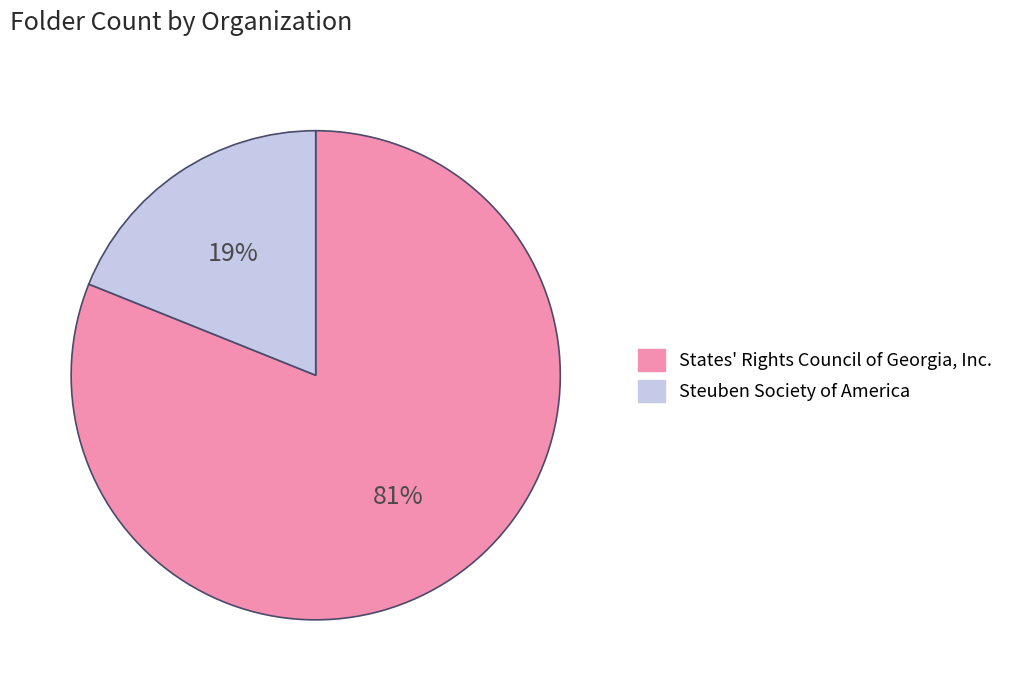

To the nearest percent, what is the combined percentage of Steuben Society of America and States' Rights Council of Georgia, Inc.?

100%